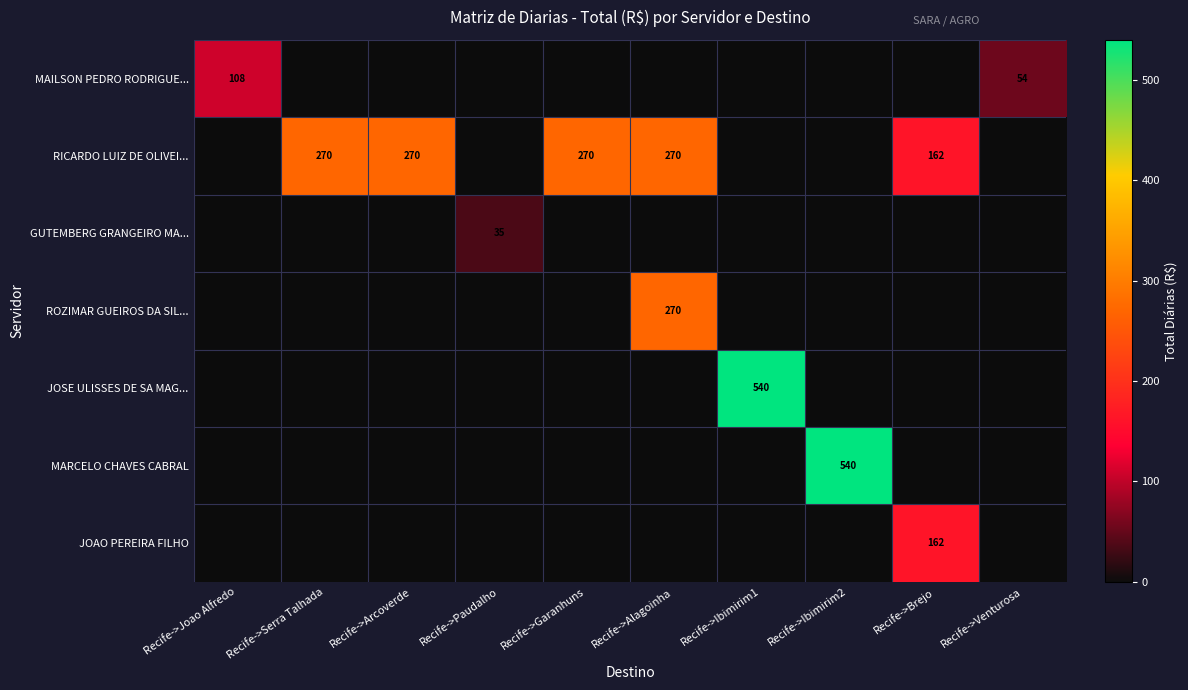

Is it true that JOAO PEREIRA FILHO equals -82.3 at Recife->Paudalho?

False